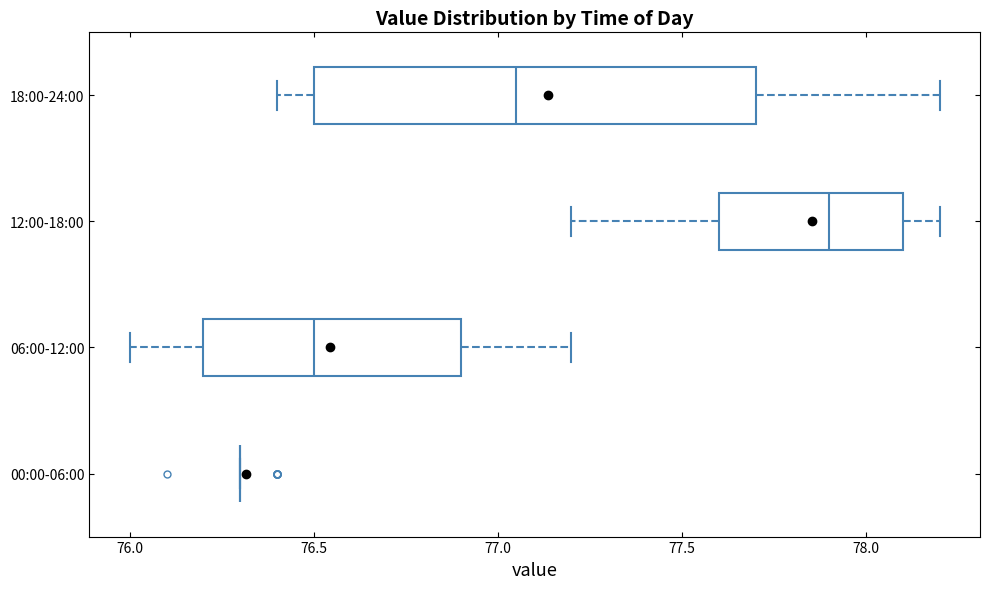

Reading bottom to top, read every box against the x-axis: the position of its median line, the range the box covers, and the ends of its whiskers. The values are not printed on the chart, so give them approximately, as read against the axis.

00:00-06:00: box collapsed to a line at 76.30, whiskers 76.30 to 76.30
06:00-12:00: median 76.50, box 76.20 to 76.90, whiskers 76.00 to 77.20
12:00-18:00: median 77.90, box 77.60 to 78.10, whiskers 77.20 to 78.20
18:00-24:00: median 77.05, box 76.50 to 77.70, whiskers 76.40 to 78.20